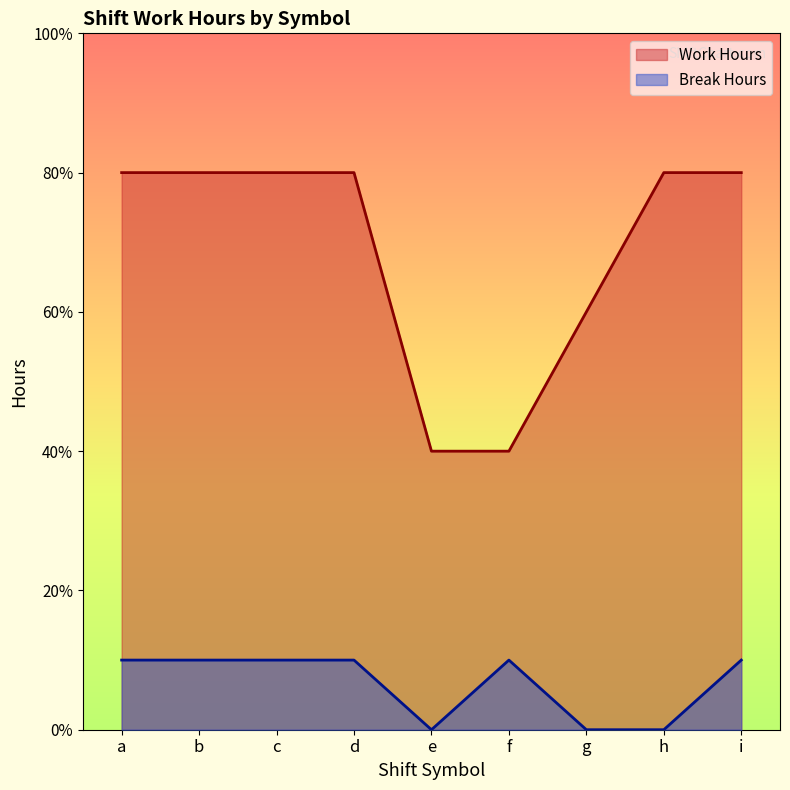

What are all the series names shown in the legend?

Work Hours, Break Hours